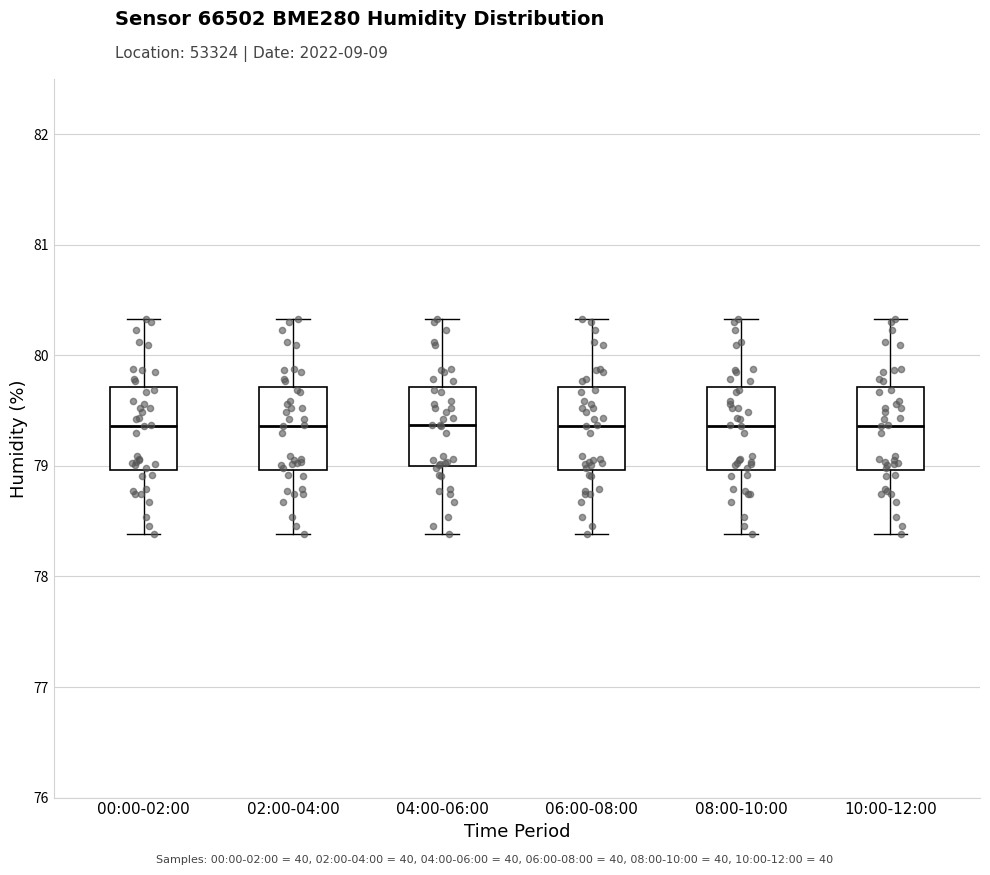

Reading left to right, read every box against the y-axis: the position of its median line, the range the box covers, and the ends of its whiskers. The values are not printed on the chart, so give them approximately, as read against the axis.

00:00-02:00: median 79.4, box 79.0 to 79.7, whiskers 78.4 to 80.3
02:00-04:00: median 79.4, box 79.0 to 79.7, whiskers 78.4 to 80.3
04:00-06:00: median 79.4, box 79.0 to 79.7, whiskers 78.4 to 80.3
06:00-08:00: median 79.4, box 79.0 to 79.7, whiskers 78.4 to 80.3
08:00-10:00: median 79.4, box 79.0 to 79.7, whiskers 78.4 to 80.3
10:00-12:00: median 79.4, box 79.0 to 79.7, whiskers 78.4 to 80.3